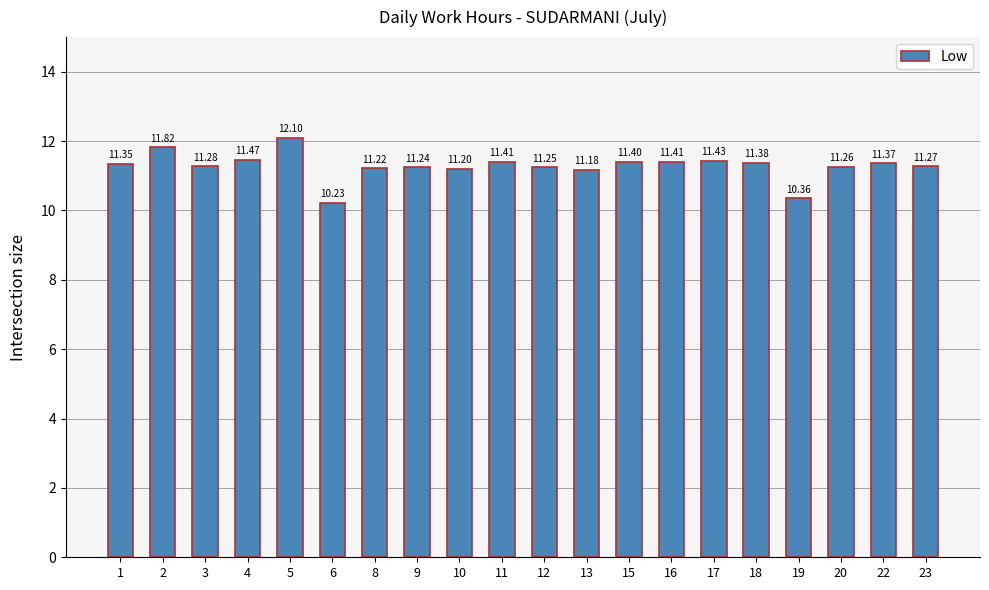

What is the change in value from 4 to 11?

-0.1